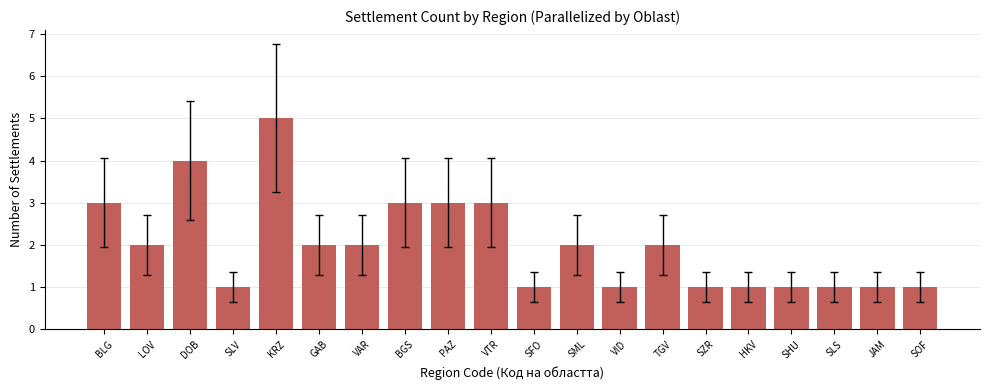

At which label does the data first exceed 2?

BLG